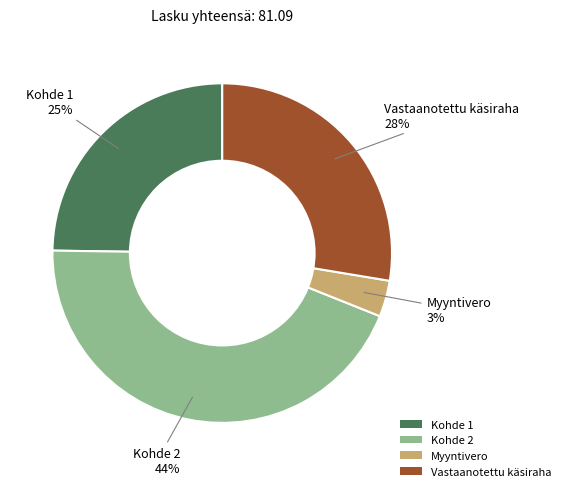

Do Kohde 2 and Myyntivero together represent more than half of the pie?

No